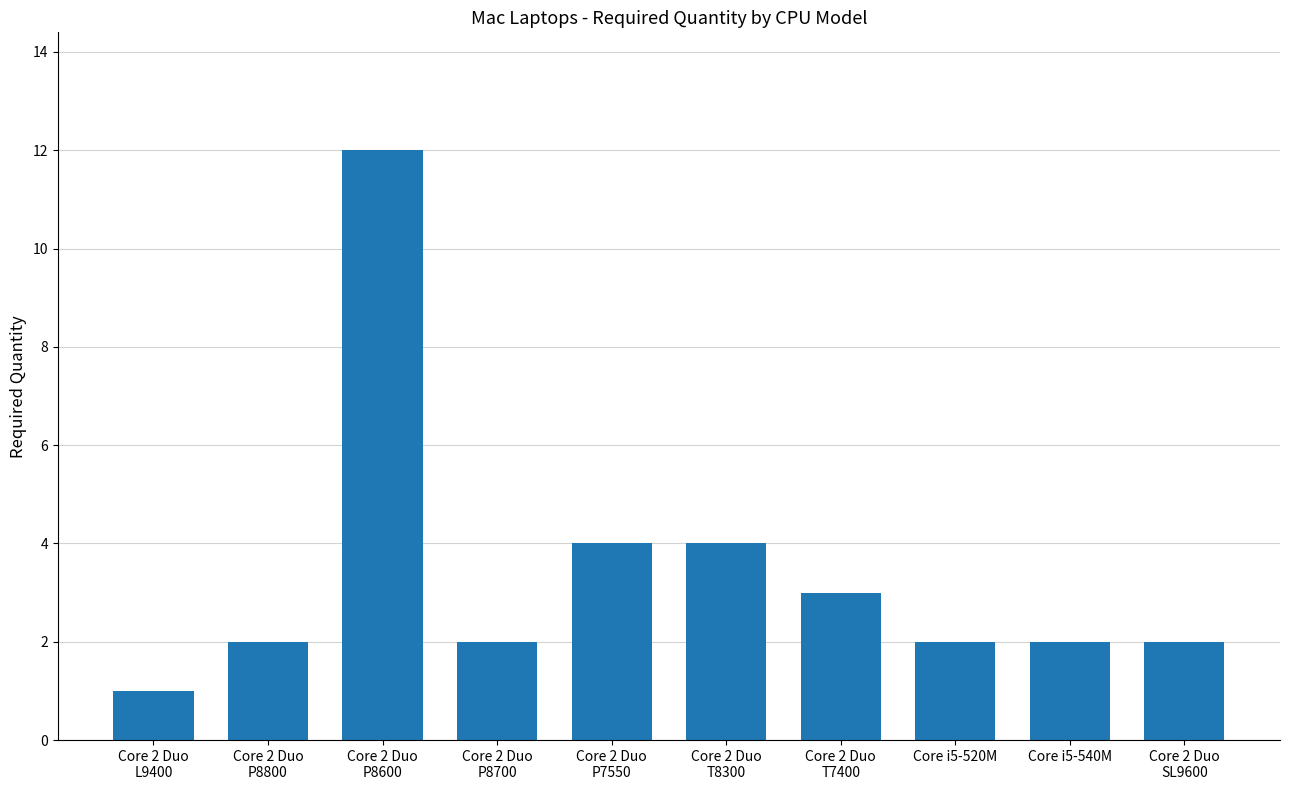

How many categories are shown in the chart?

10